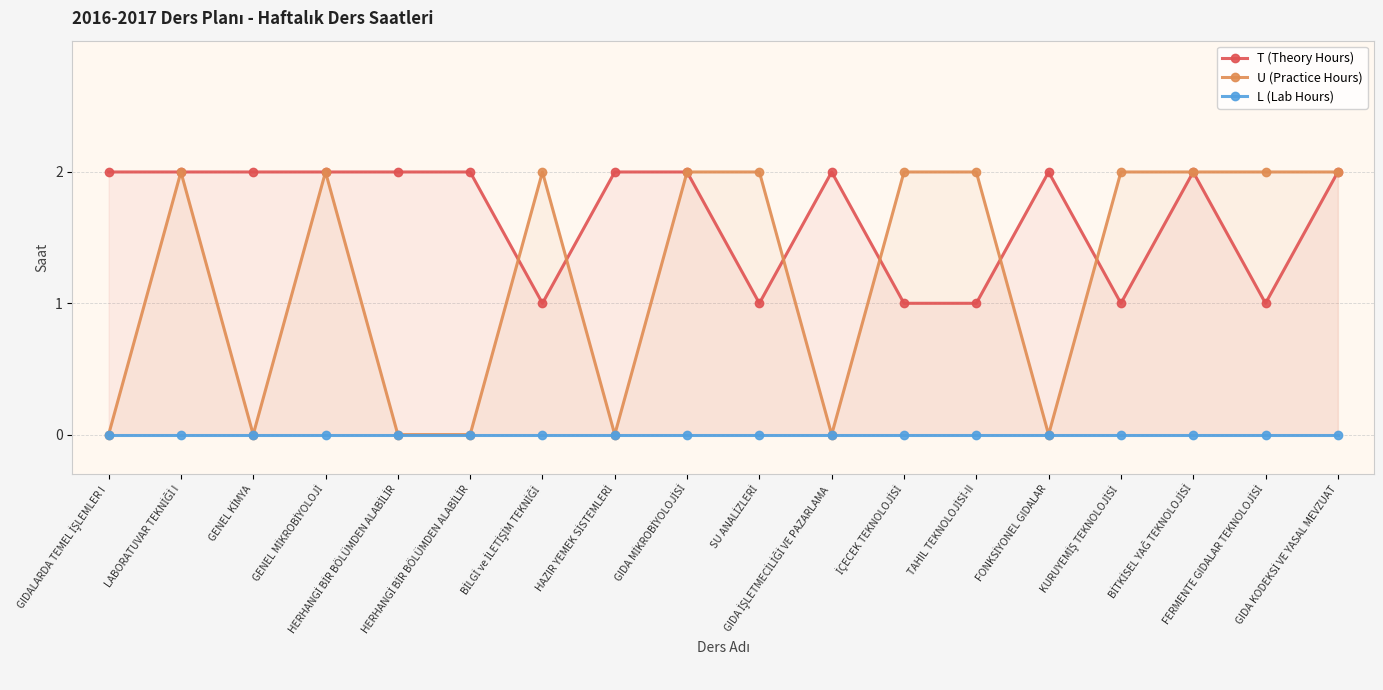

In U (Practice Hours), how many points are higher than both neighbors (excluding endpoints)?

3